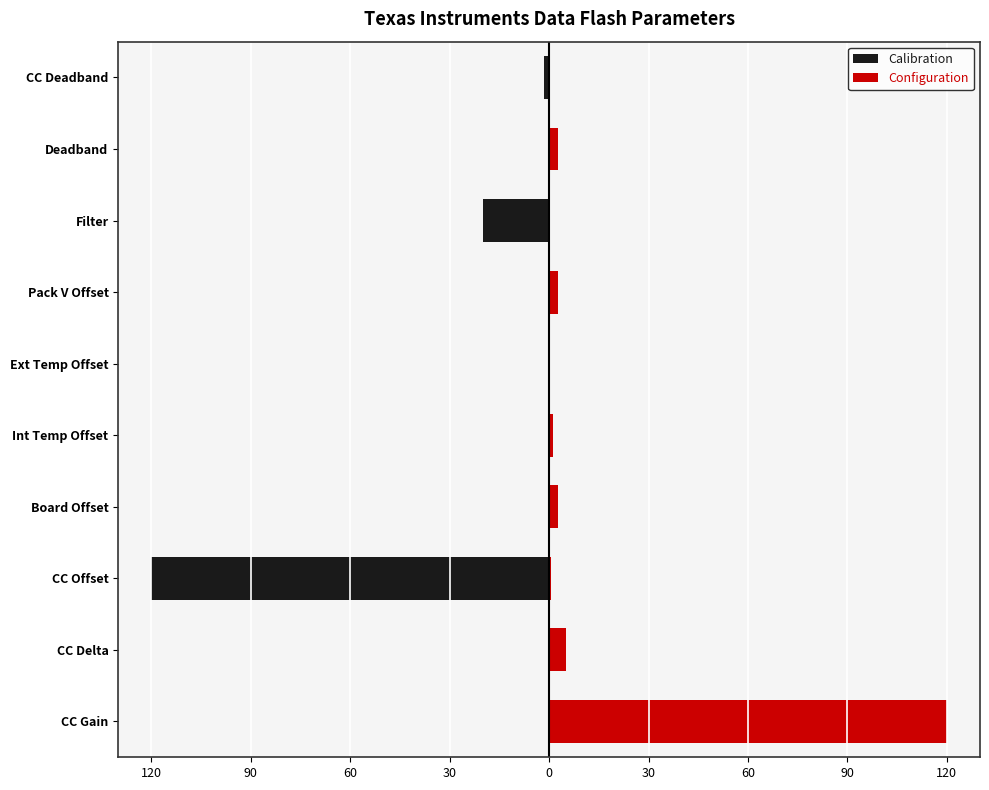

Is the value of Configuration at CC Deadband greater than the value of Calibration at CC Gain?

Yes